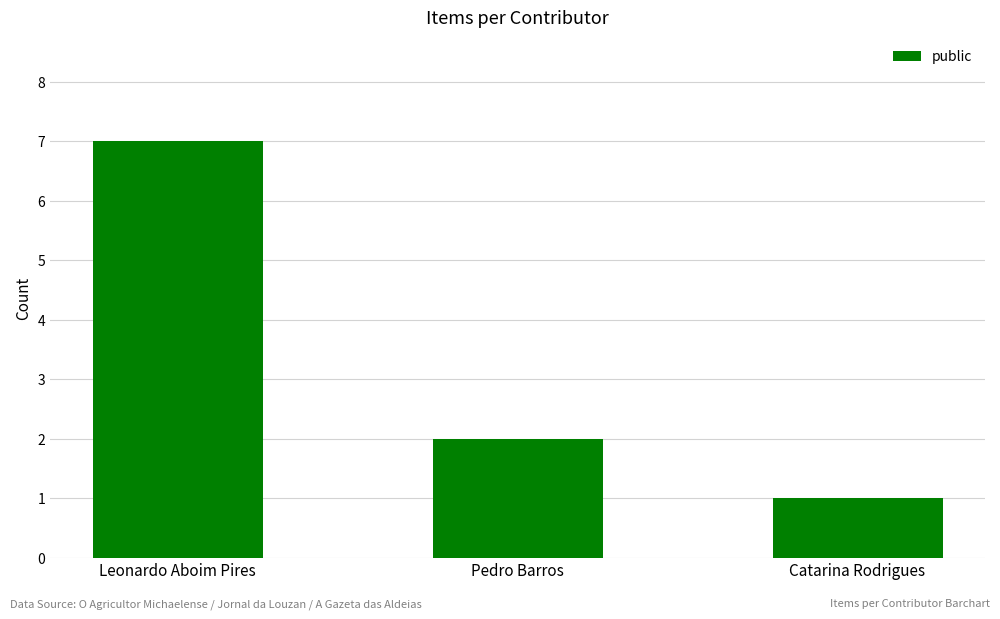

What position from the right is Pedro Barros?

2